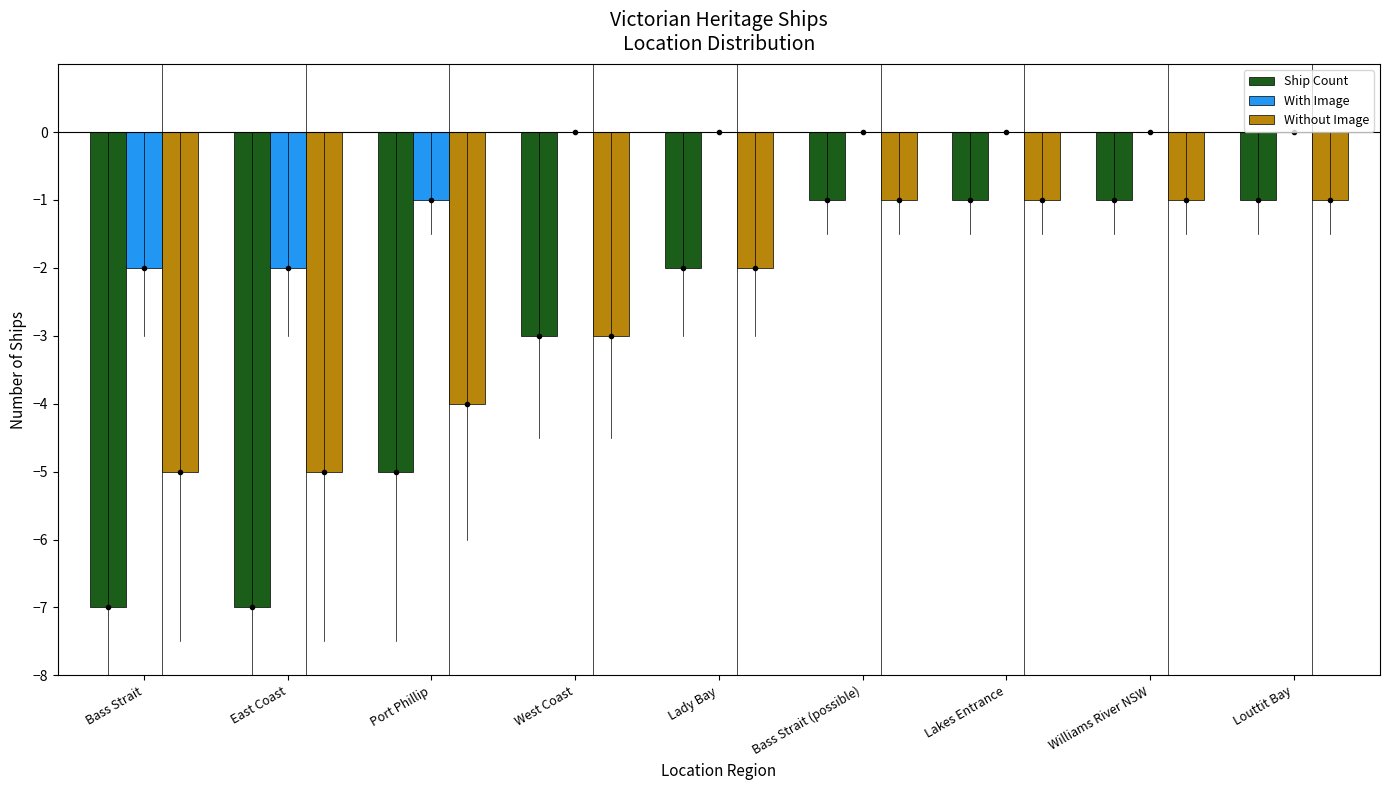

The value of Without Image at Bass Strait (possible) is -1. True or false?

True